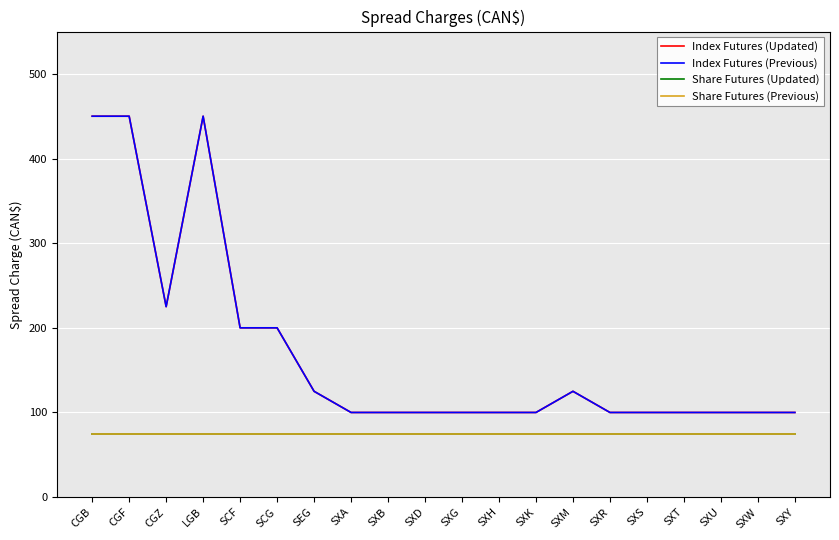

Does the chart display data point markers on the line(s)?

No